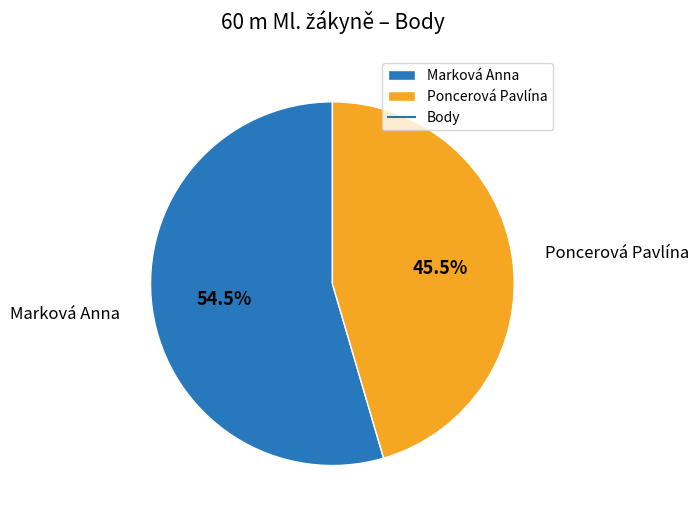

What portion of the pie excludes Poncerová Pavlína?

54.5%